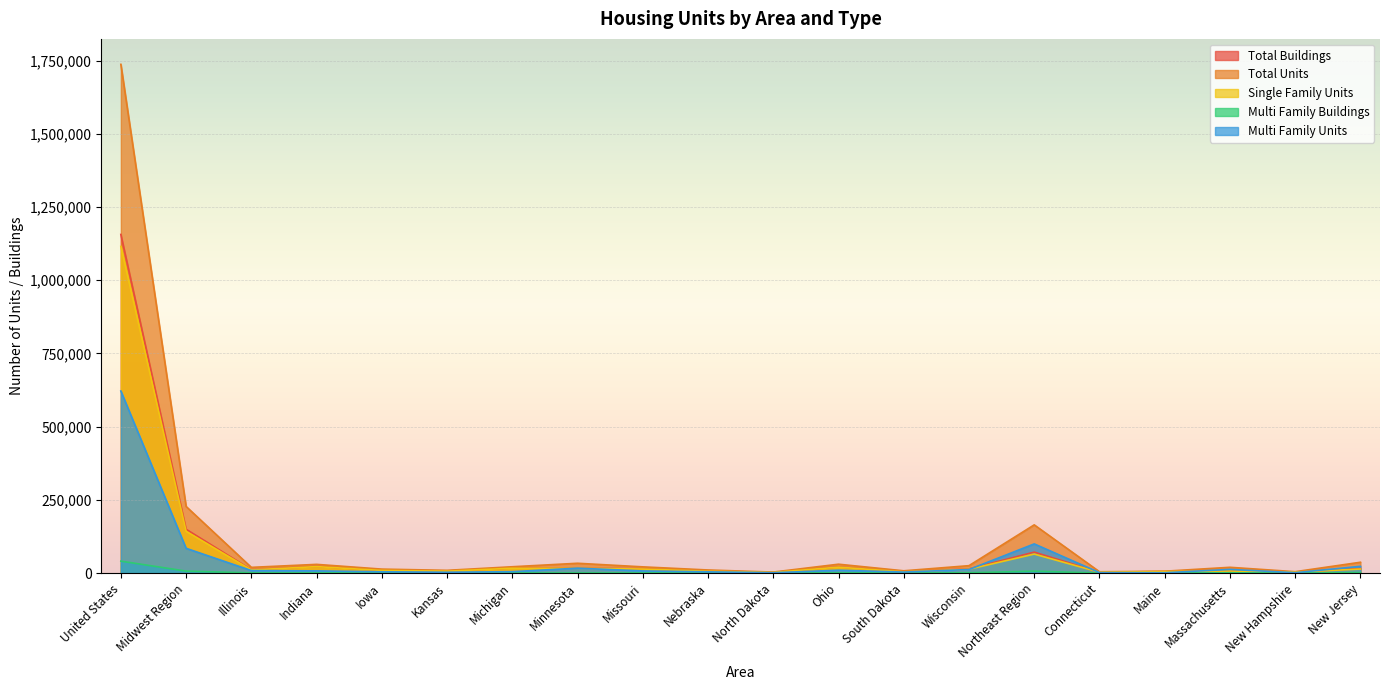

At how many categories does at least one series exceed 564707?

1